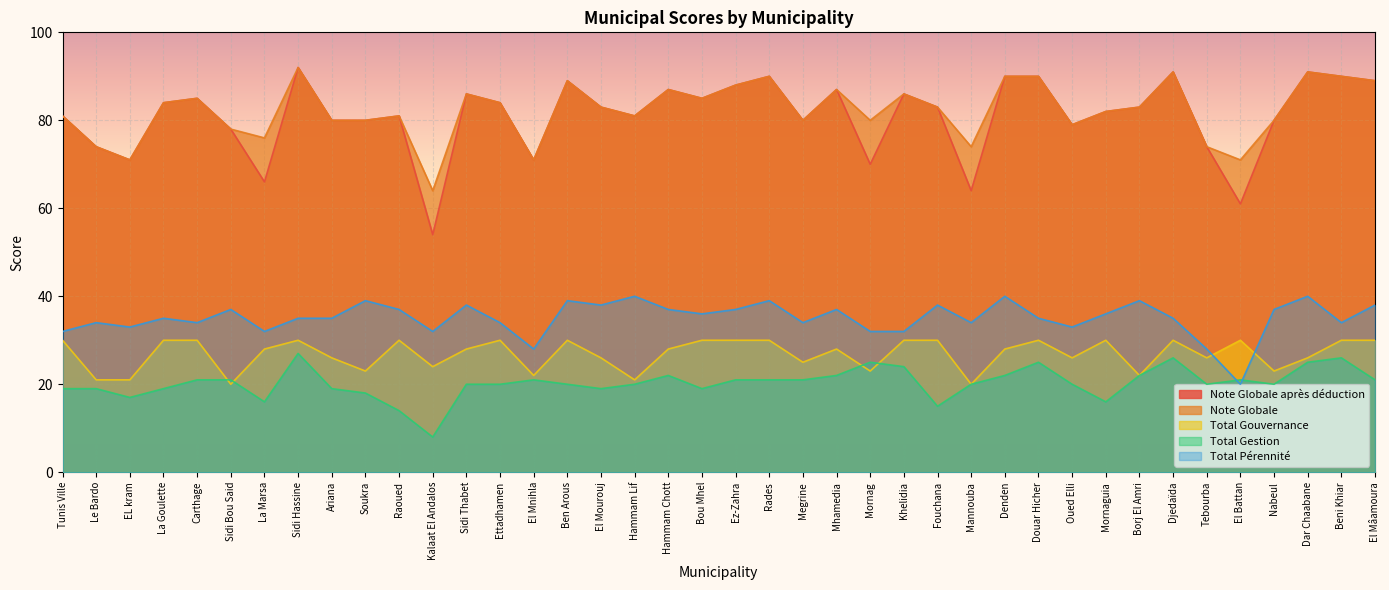

Is it true that Total Gestion equals 10 at Le Bardo?

False